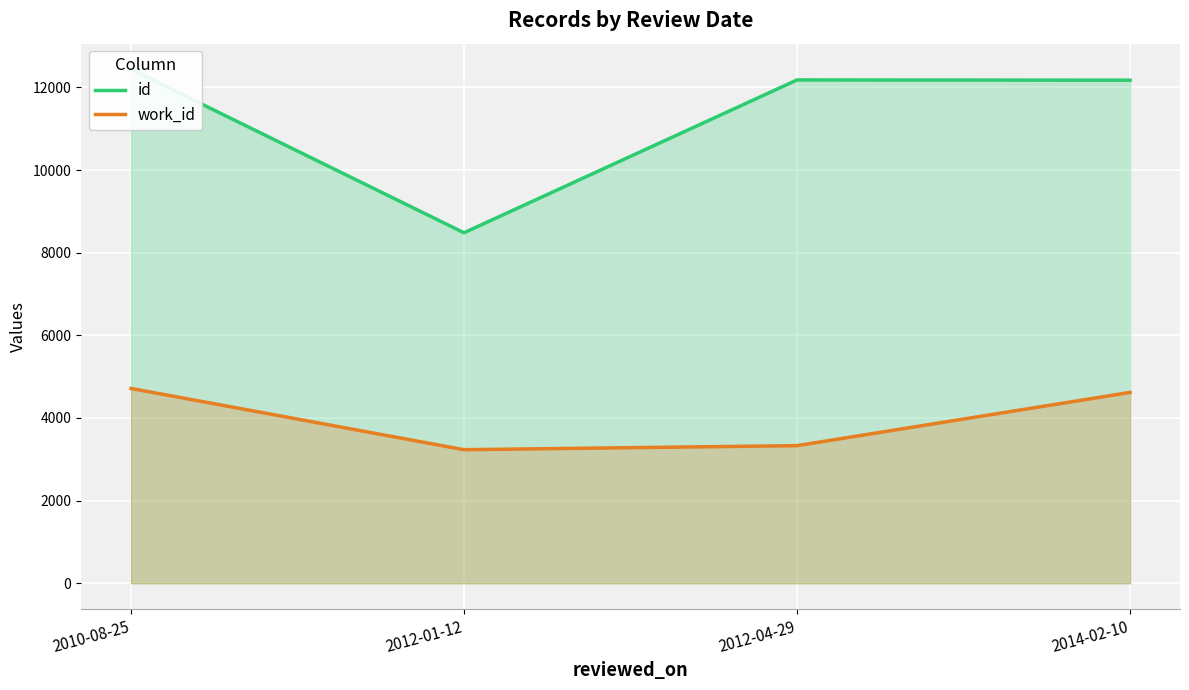

Which label corresponds to the largest value in the chart?

2010-08-25